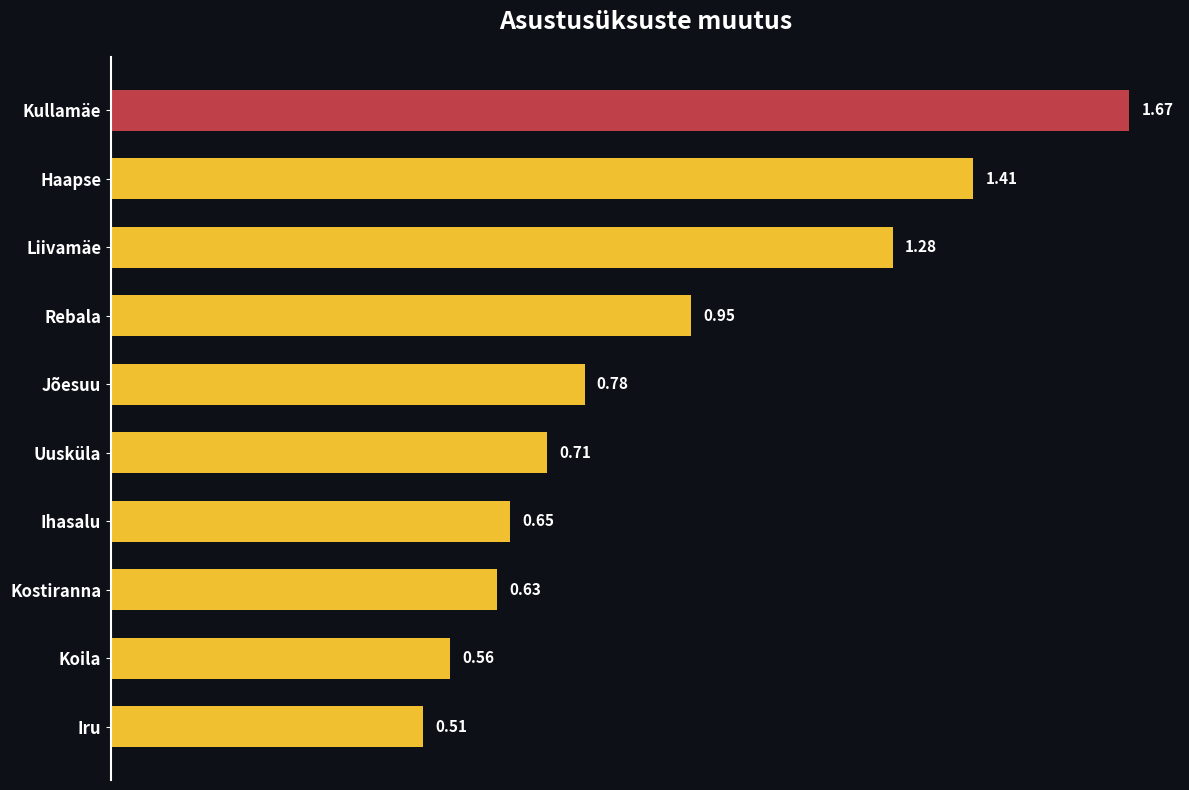

Where is the data nearest to the value 1?

Rebala